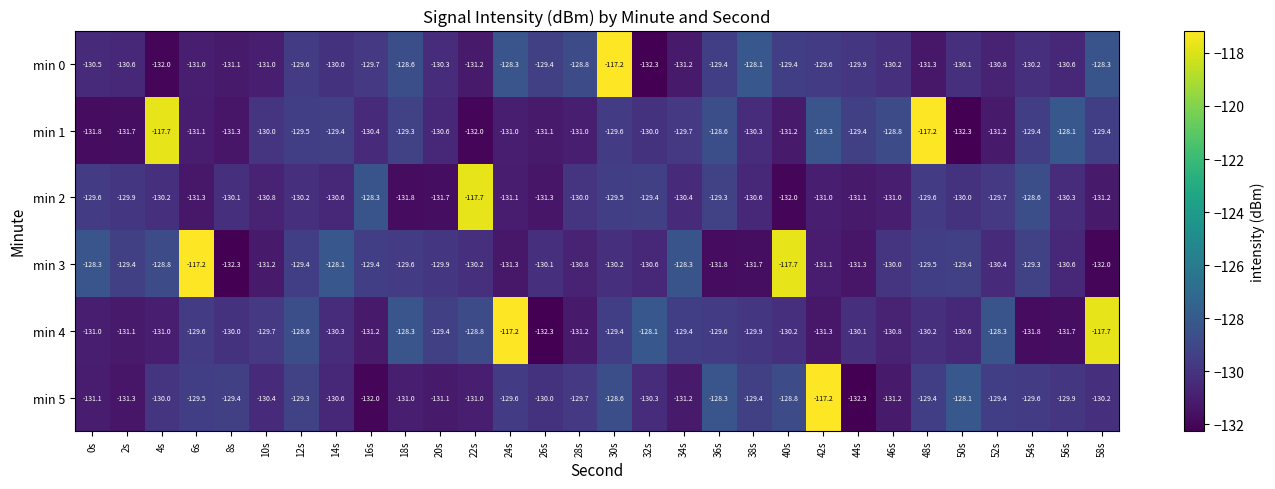

The value of min 4 at 24s is -117.2. True or false?

True